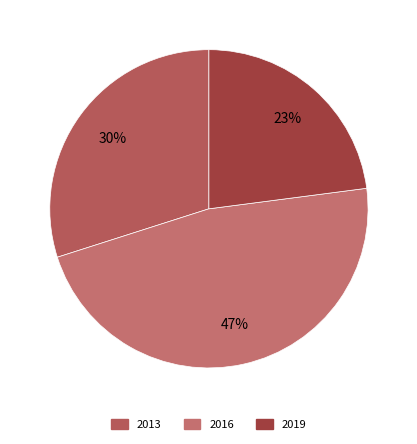

What is the largest slice in the pie chart?

2016